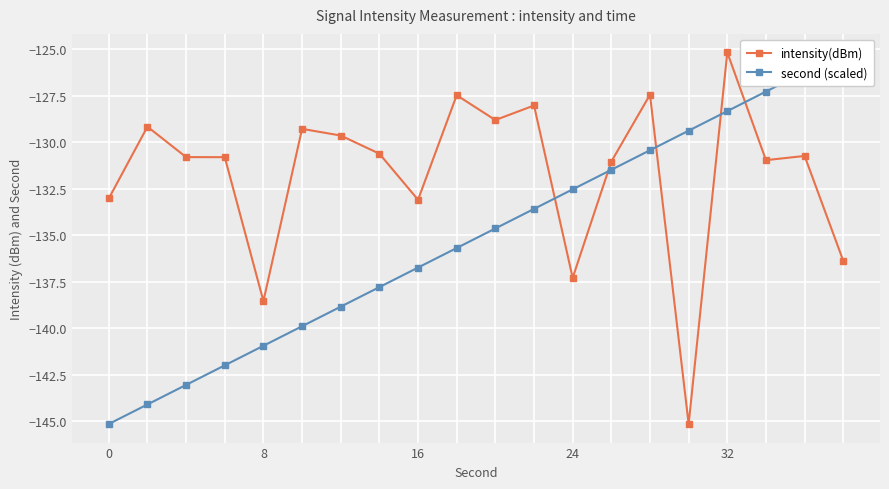

Is this an area chart (filled region under the line)?

No